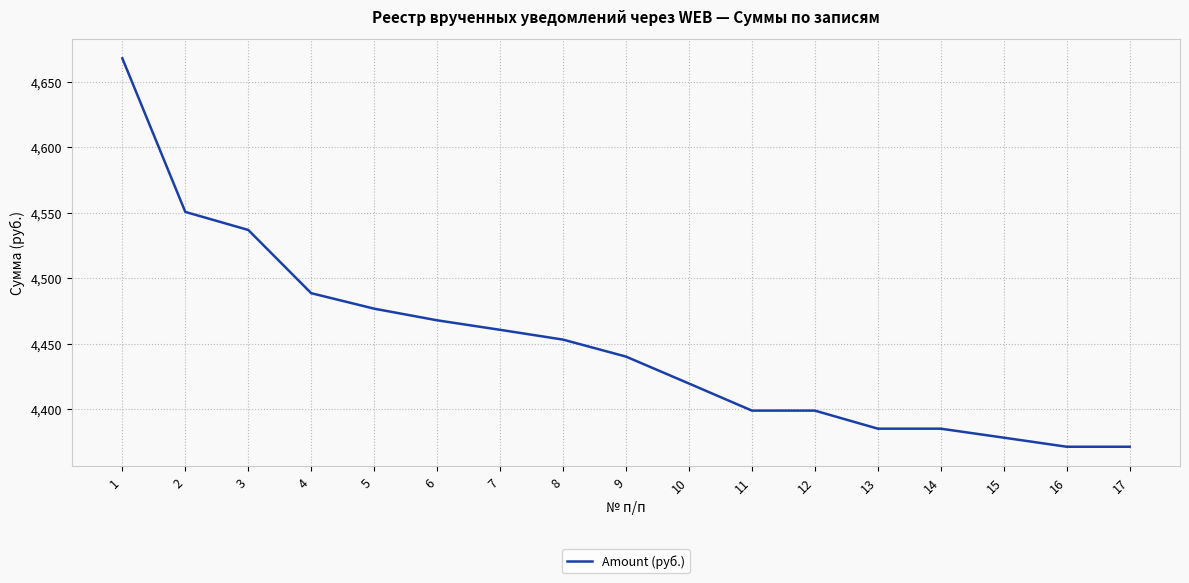

The value at 12 is 4398.8. True or false?

True